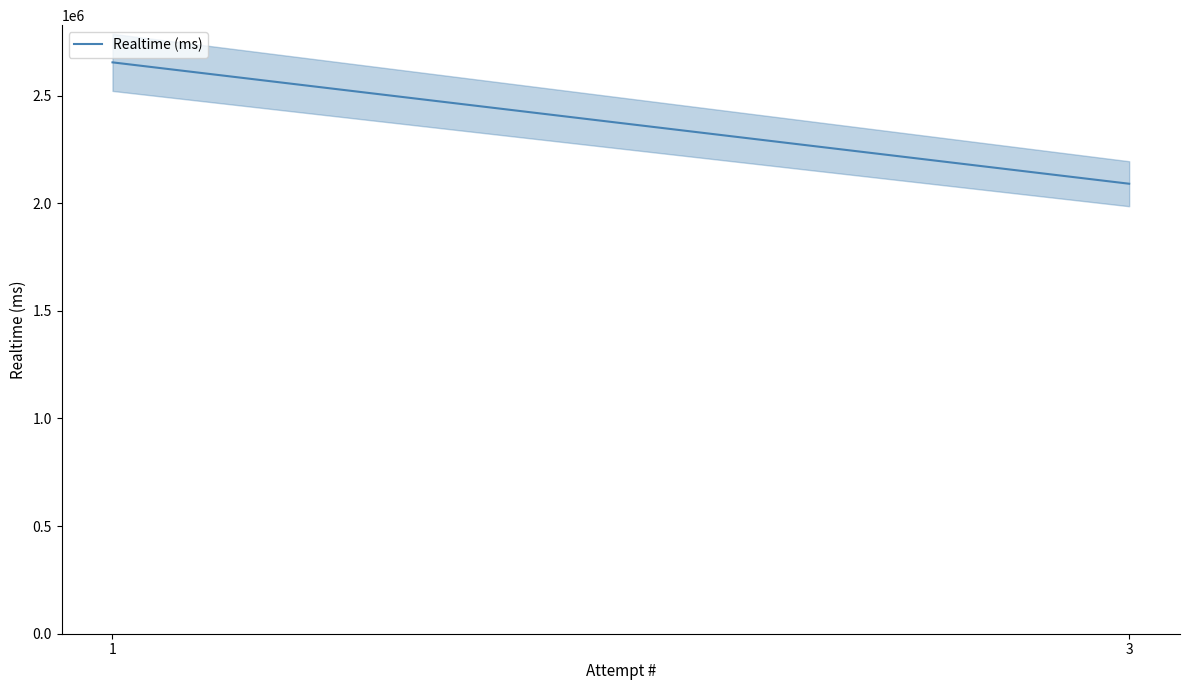

Is this an area chart (filled region under the line)?

No